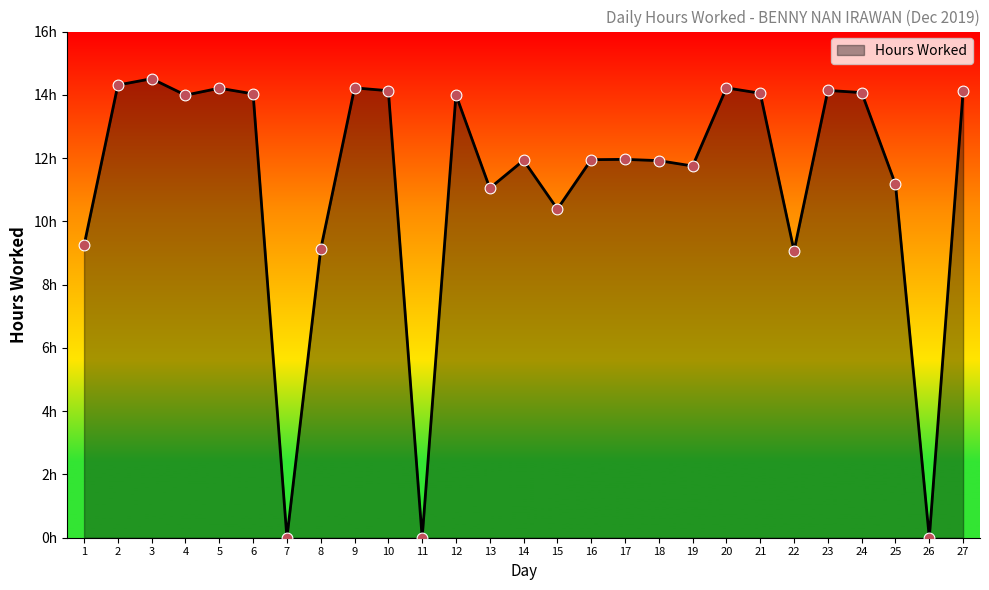

What is the change in value from 6 to 25?

-2.9